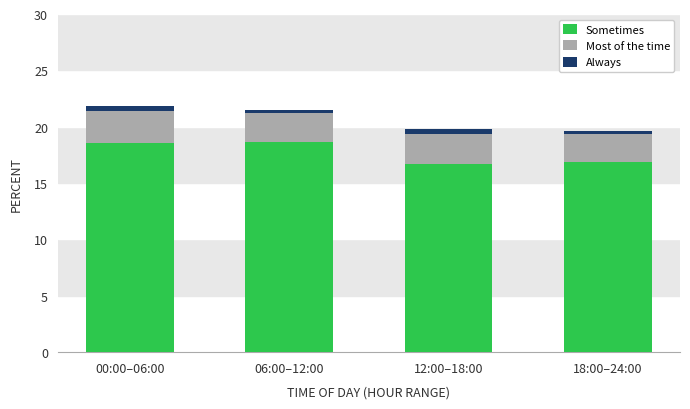

What is the difference between the second highest and minimum values in the Sometimes series?

1.9